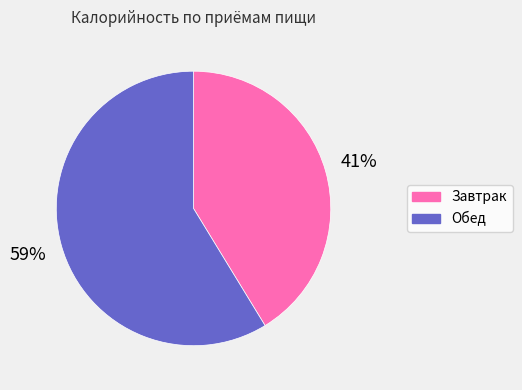

Which category accounts for the majority?

Обед